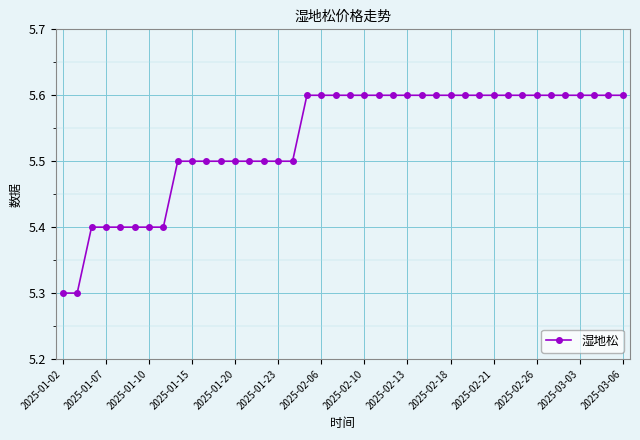

Reading left to right, extract all data points from this chart.

5.3	5.3	5.4	5.4	5.4	5.4	5.4	5.4	5.5	5.5	5.5	5.5	5.5	5.5	5.5	5.5	5.5	5.6	5.6	5.6	5.6	5.6	5.6	5.6	5.6	5.6	5.6	5.6	5.6	5.6	5.6	5.6	5.6	5.6	5.6	5.6	5.6	5.6	5.6	5.6